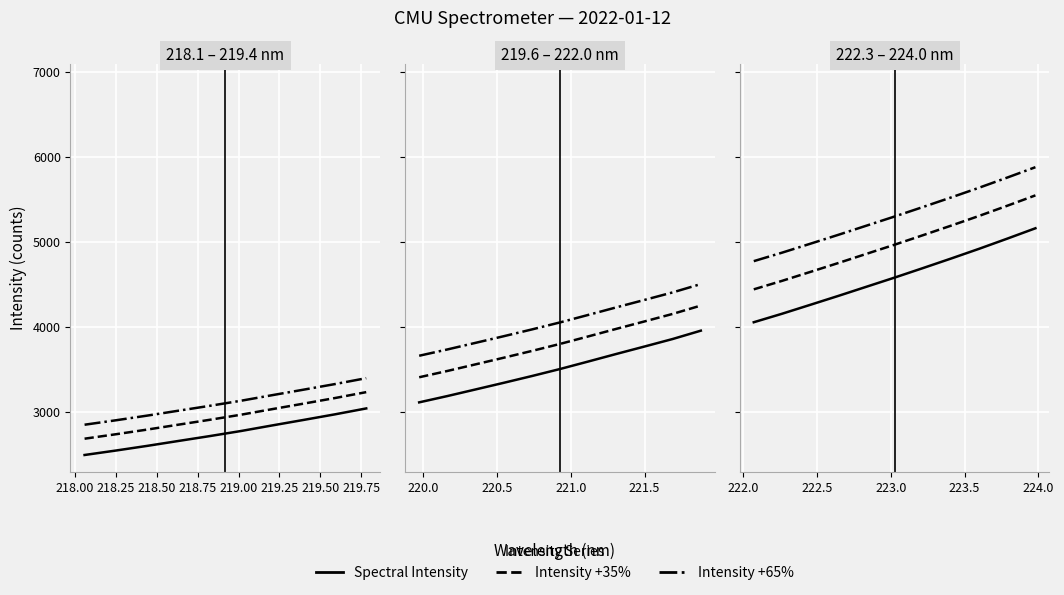

Which series has the largest total across all categories?

Intensity +65%